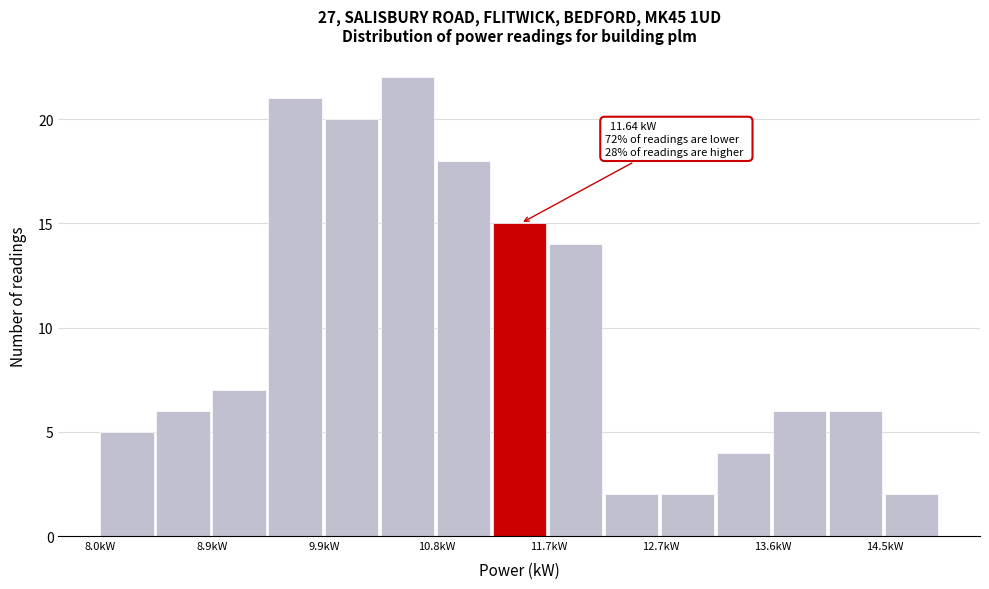

Which range on the x-axis has the tallest bar?

10.3 to 10.8